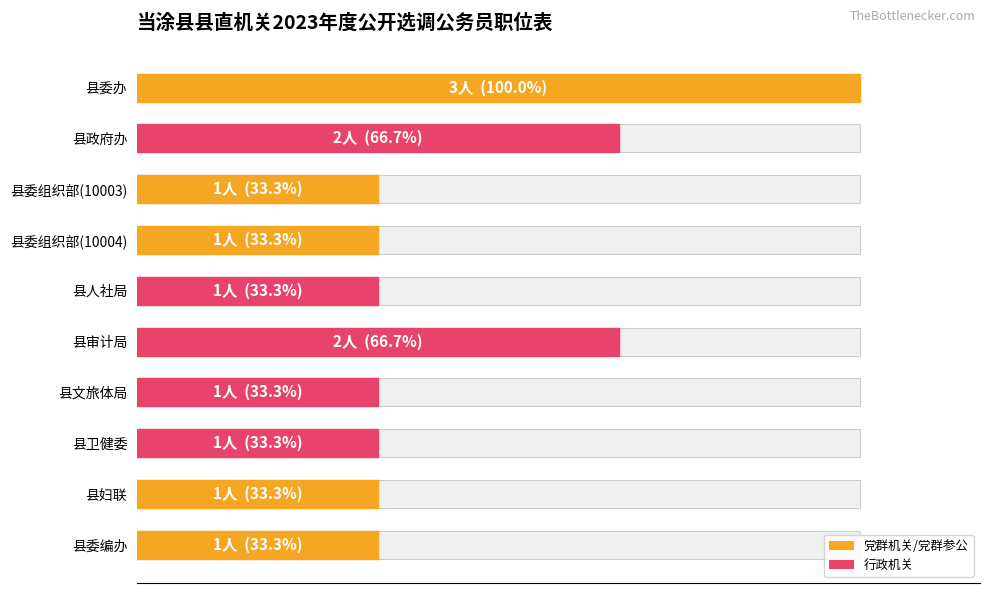

What is the smallest value displayed?

1